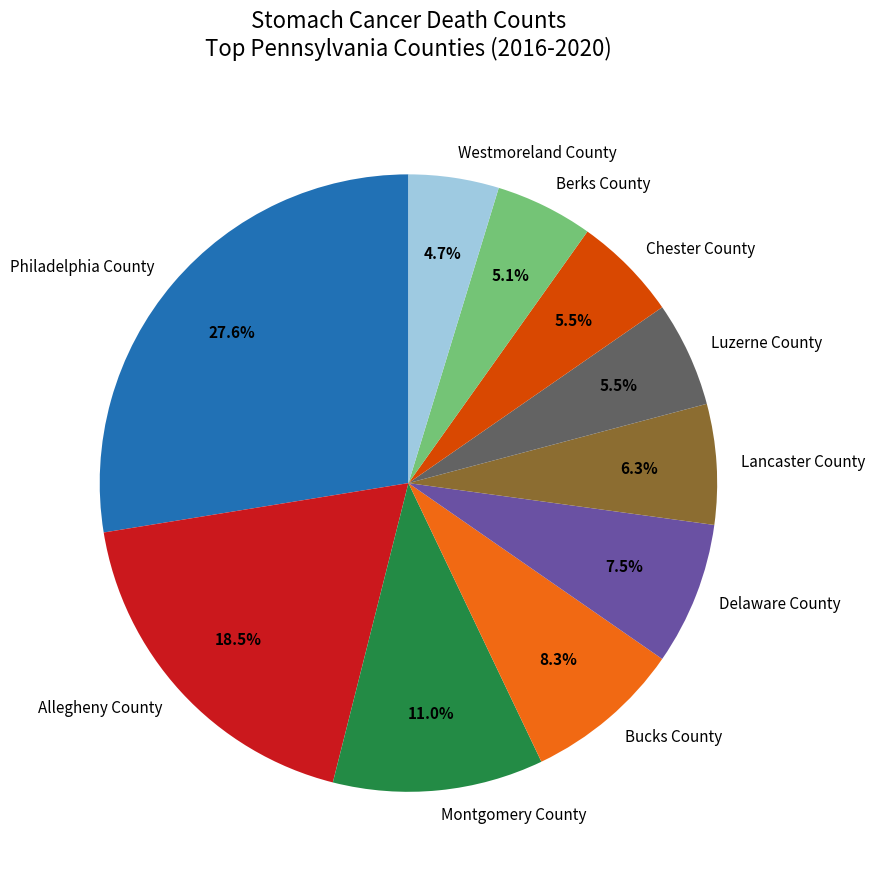

Which category has the biggest portion of the pie?

Philadelphia County